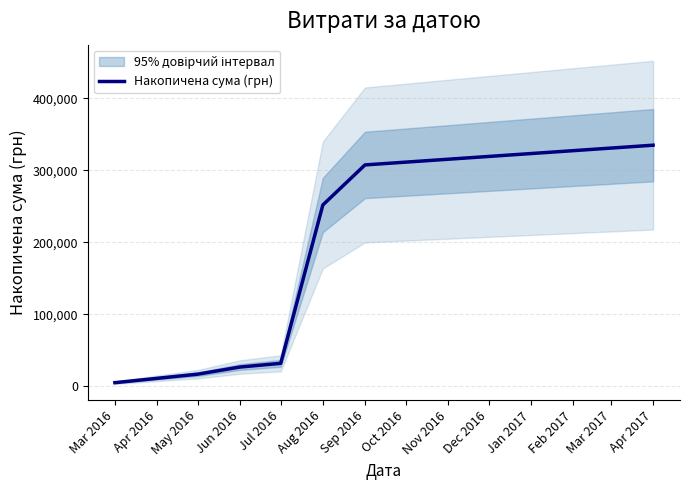

At which label does Накопичена сума (грн) reach its minimum?

Mar 2016